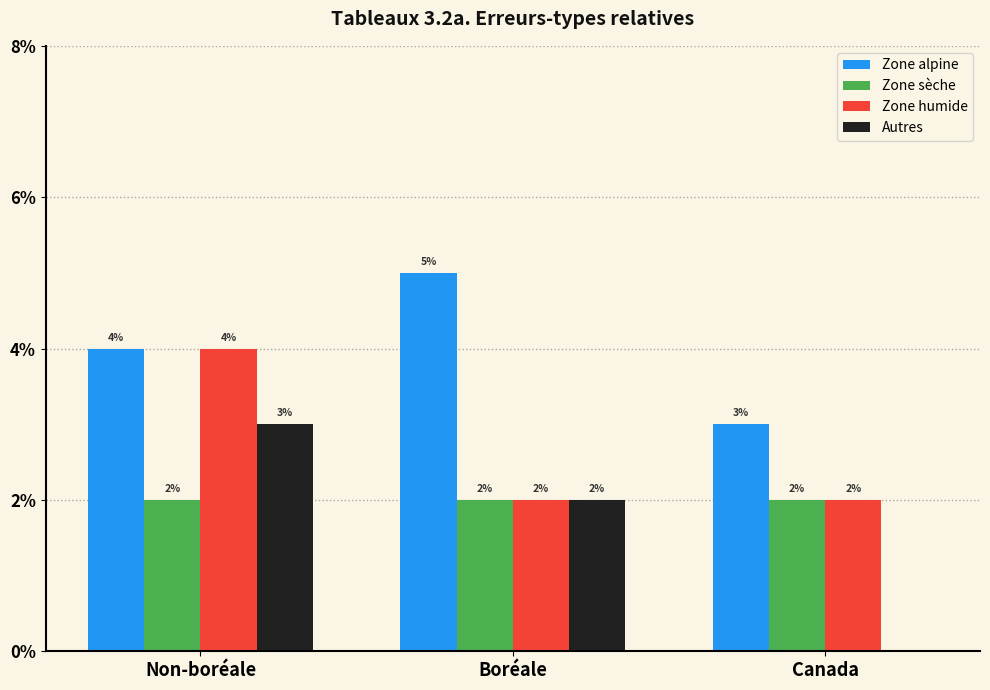

At which category is the sum across all series the highest?

Non-boréale